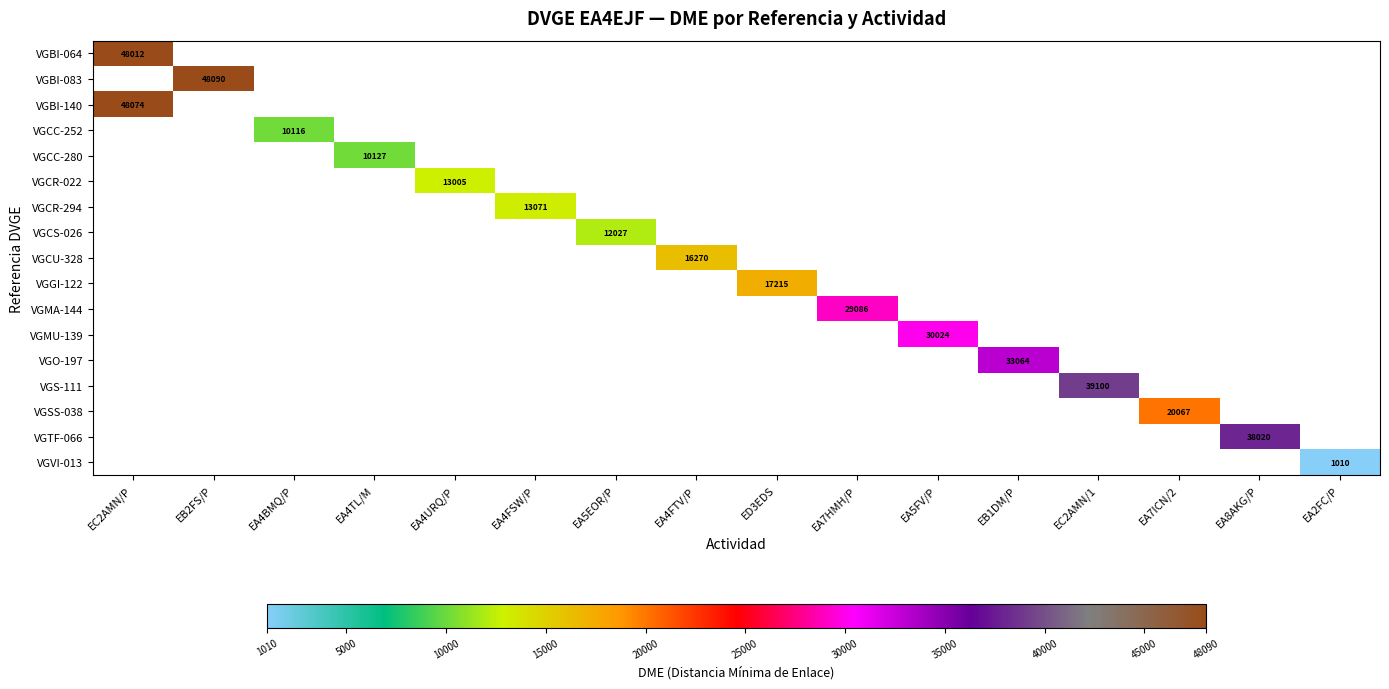

Which has a higher value, EA4URQ/P or EC2AMN/P?

EC2AMN/P